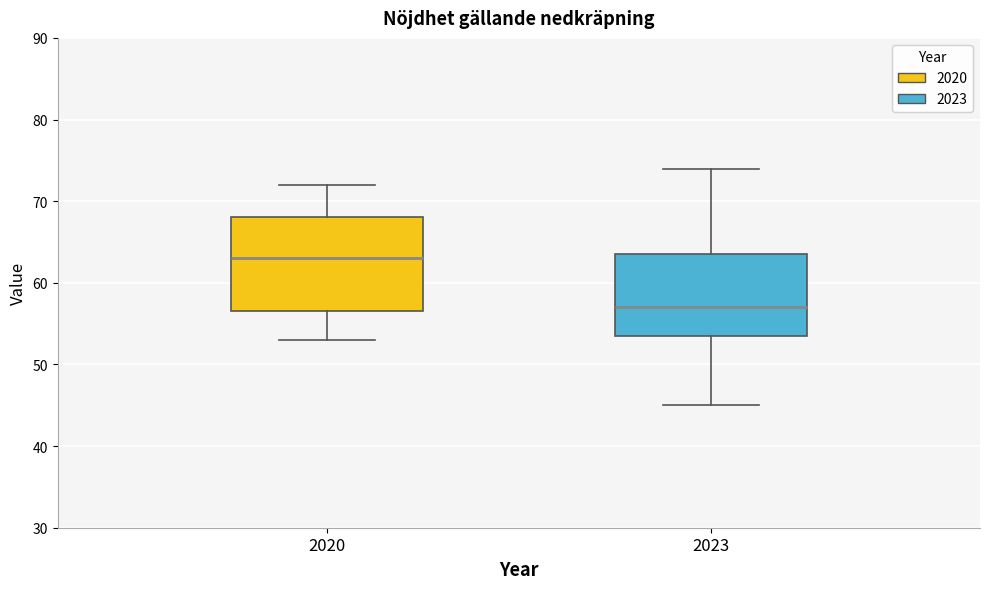

Where does the upper whisker of the box at x = 2023 end on the y-axis? The values are not printed on the chart, so give them approximately, as read against the axis.

74